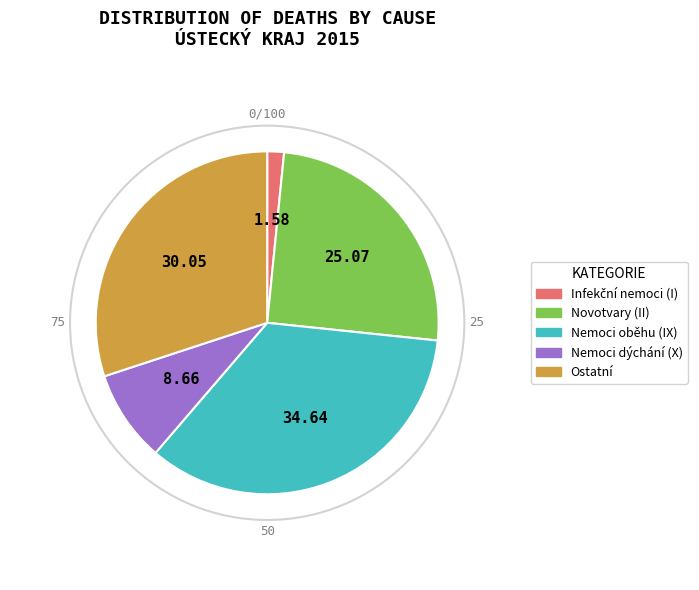

Does any single category account for the majority?

No